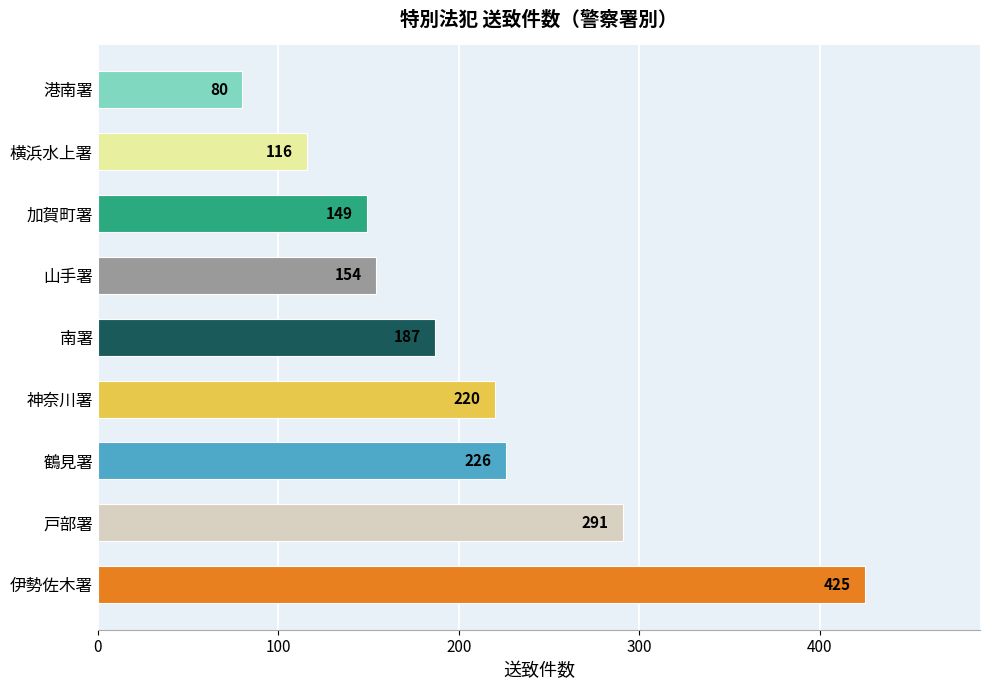

At which label is the value closest to 252?

鶴見署